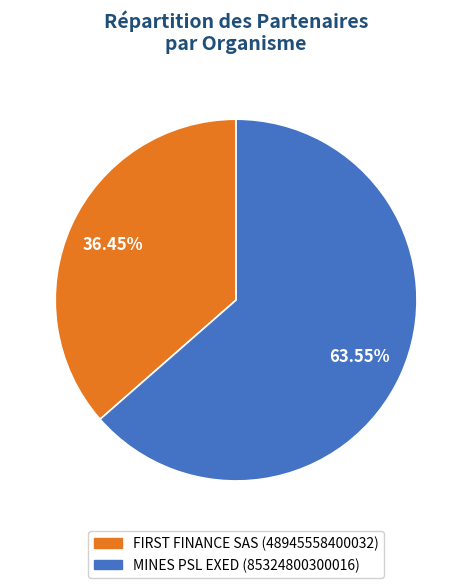

Rank the categories by value from lowest to highest.

FIRST FINANCE SAS, MINES PSL EXED